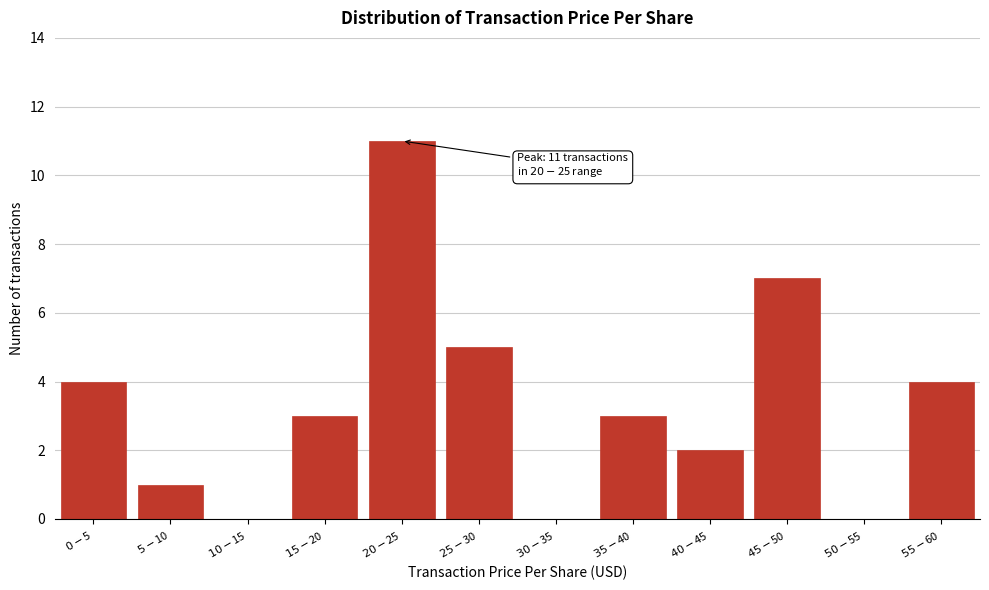

What is the maximum value shown in the chart?

11